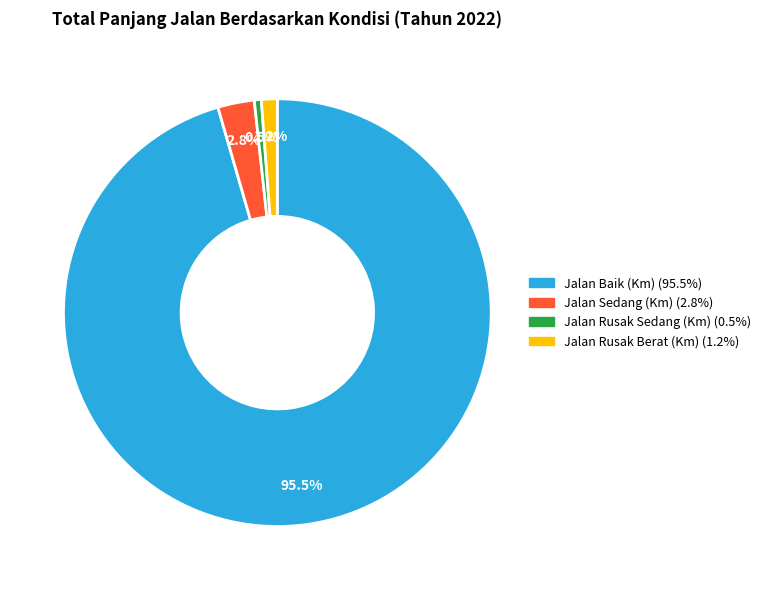

Does Jalan Baik (Km) account for over 50% of the chart?

Yes